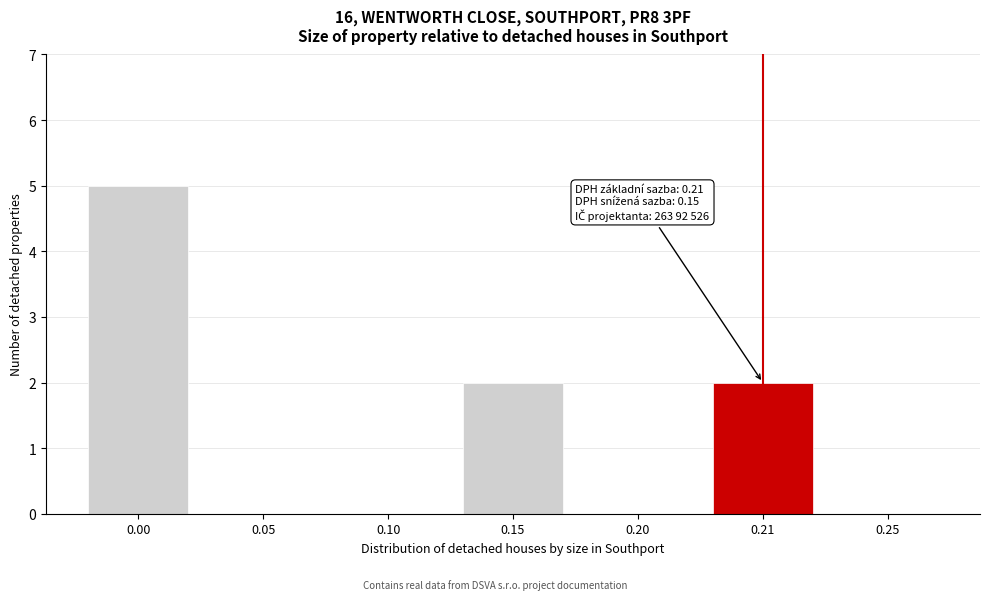

Reading left to right, what are all the values shown in this chart?

0.00=5	0.05=0	0.10=0	0.15=2	0.20=0	0.21=2	0.25=0